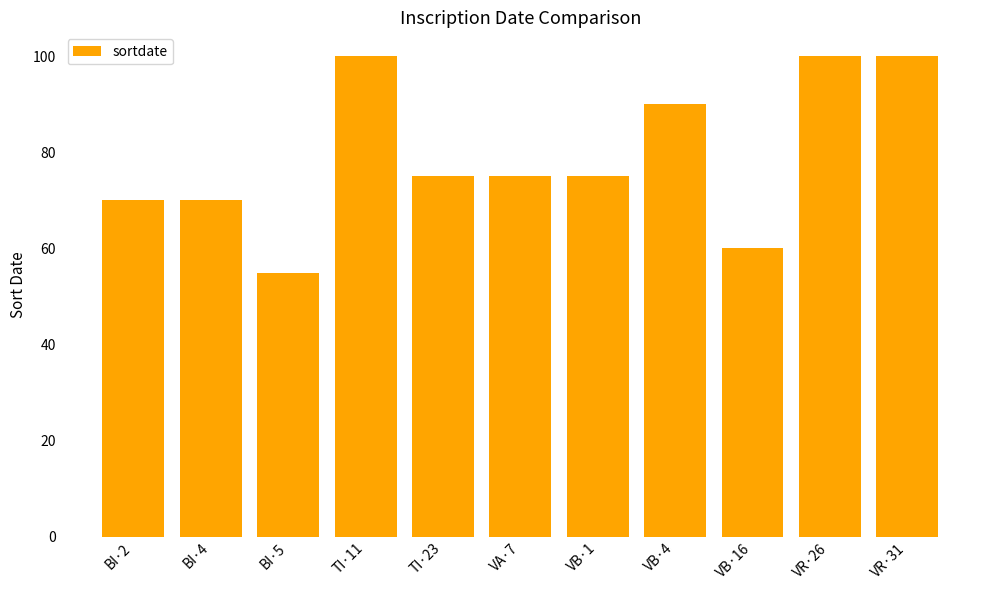

What is the label of the 4th bar from the right?

VB·4